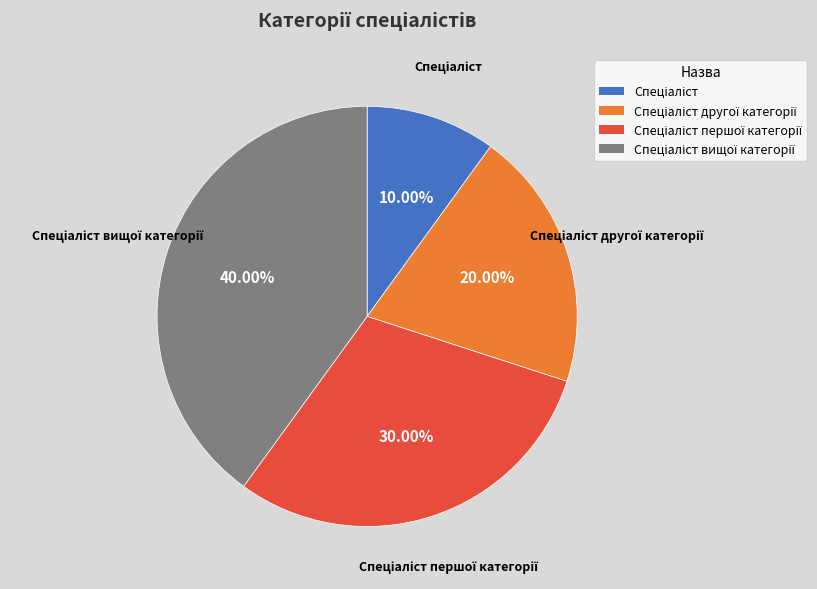

Does any single category account for the majority?

No